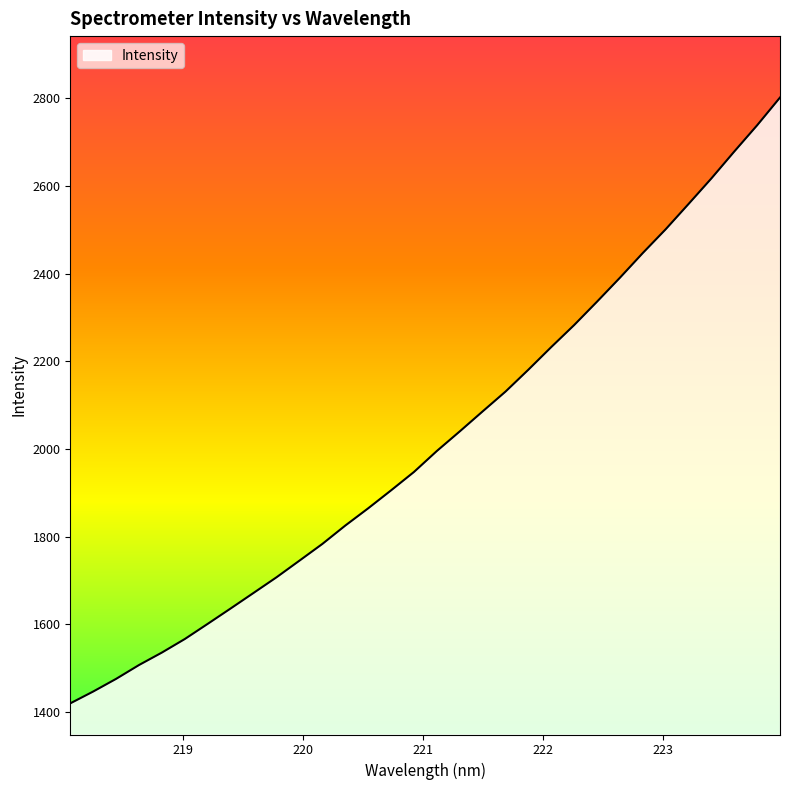

Count the number of categories in the chart.

32